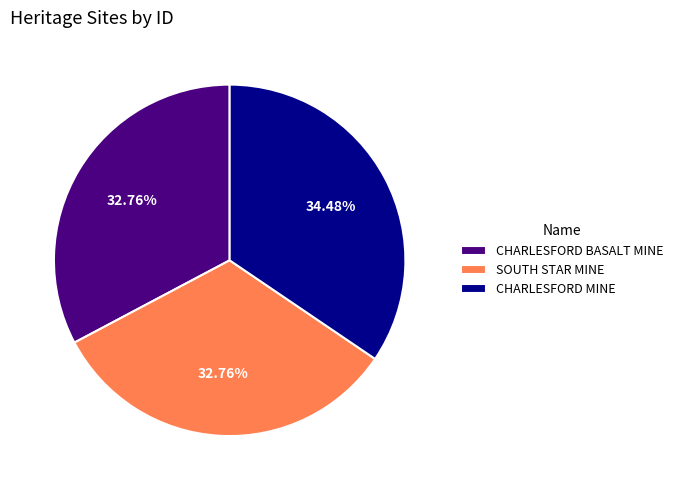

What percentage is the CHARLESFORD BASALT MINE slice, to the nearest percent?

33%